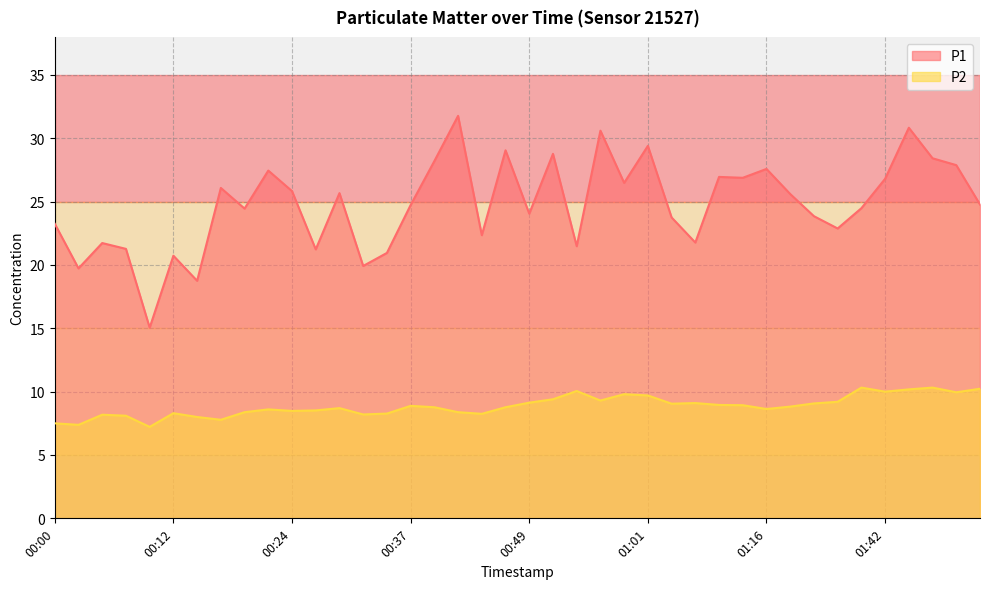

What is the maximum value shown in the chart?

31.8